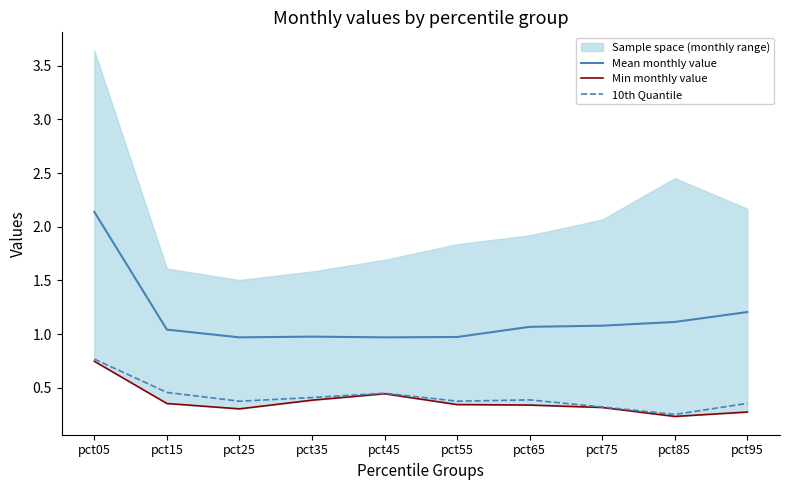

What is the total value across all series at pct85?

1.6